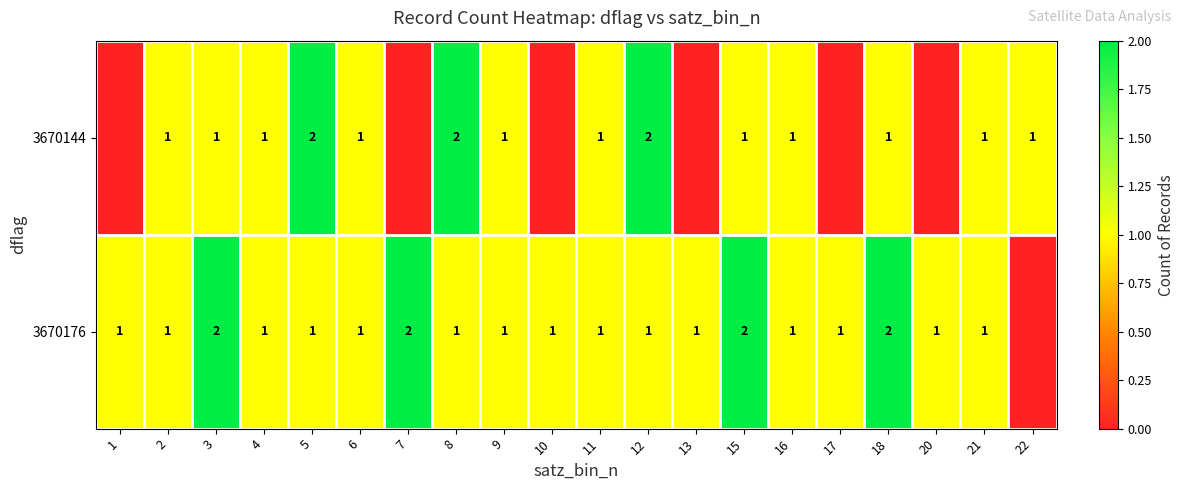

True or false: 3670176 has a value of 0 at 8.

False